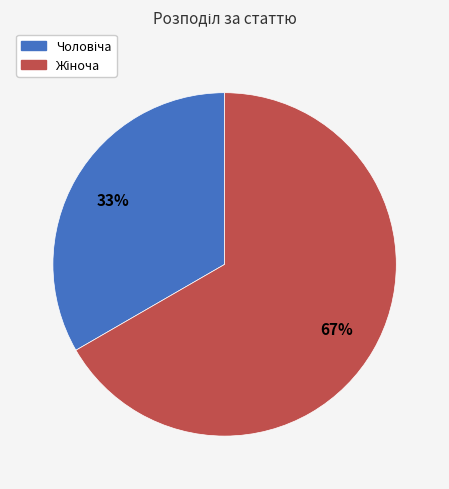

Is there any slice that represents more than half of the pie?

Yes